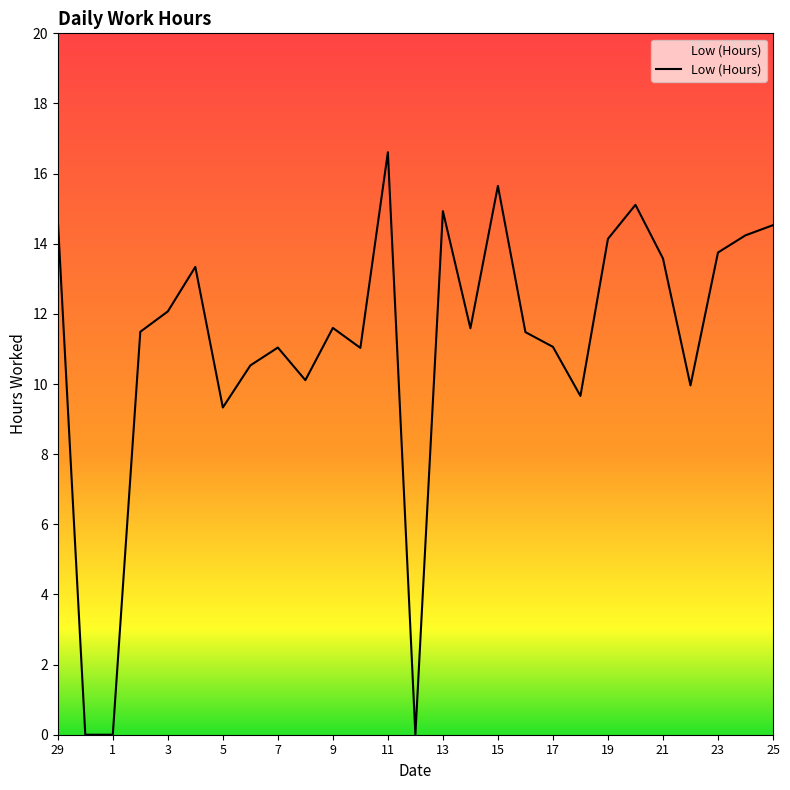

What is the maximum value shown in the chart?

16.6